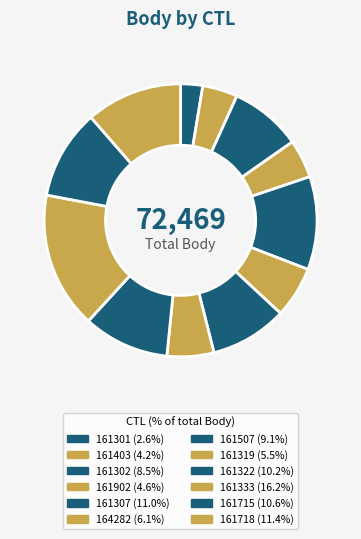

How many slices are in this pie chart?

12